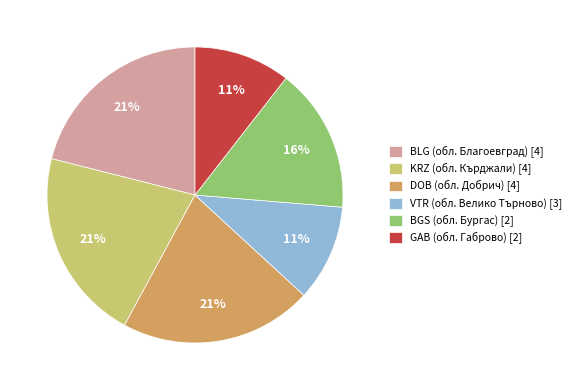

Between KRZ (обл. Кърджали) [4] and GAB (обл. Габрово) [2], which is larger?

KRZ (обл. Кърджали) [4]